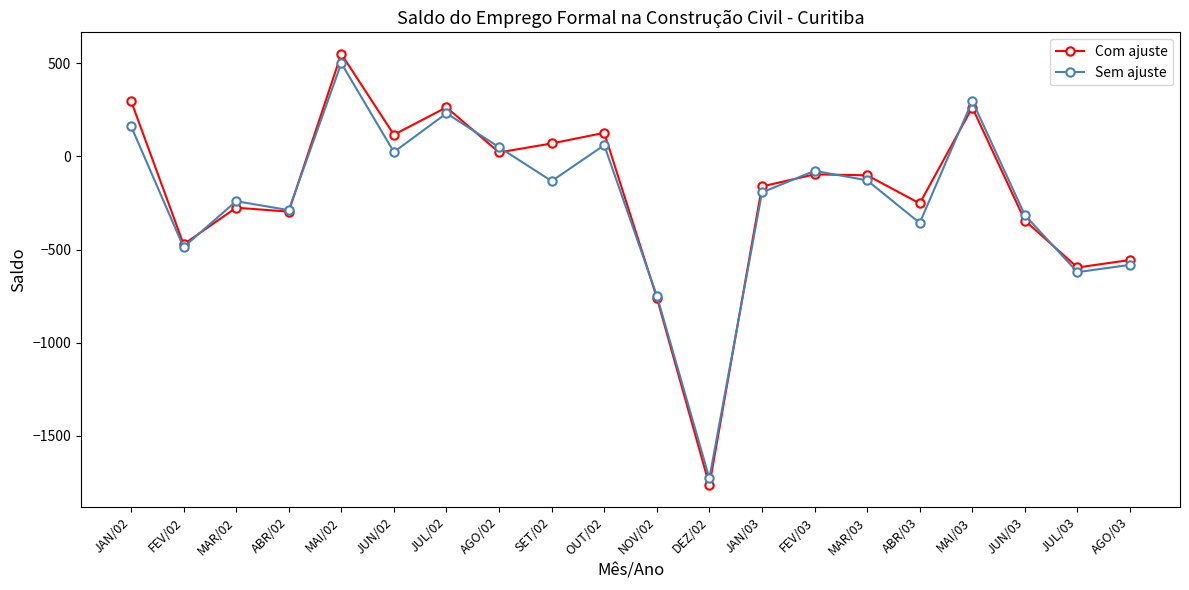

What is the lowest value of the Sem ajuste series?

-1728